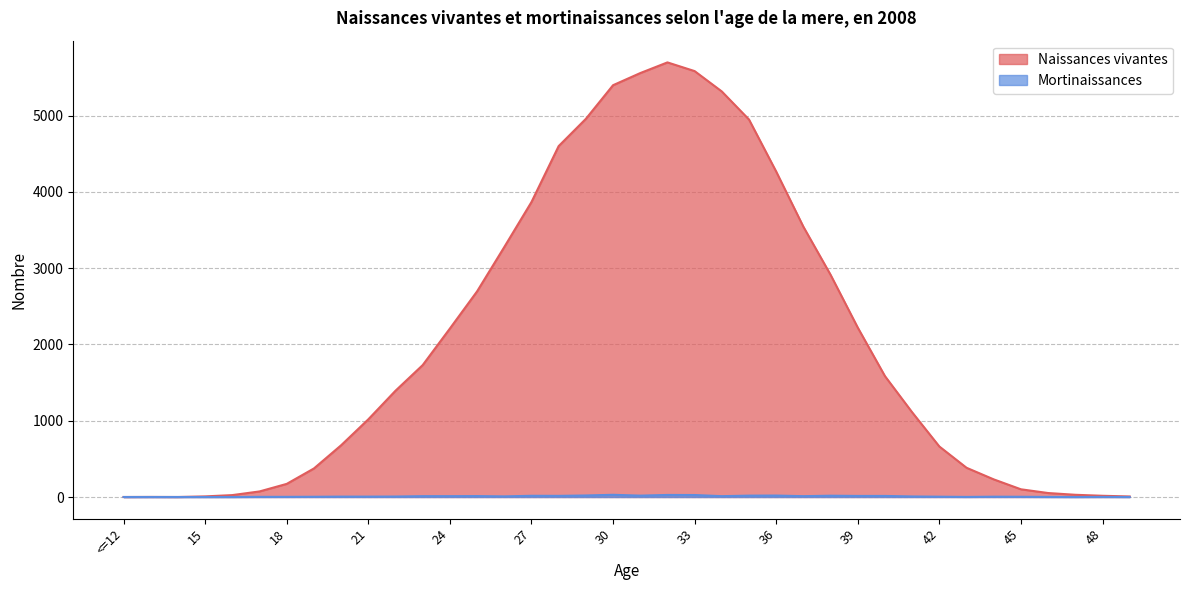

What is the label of the 32nd point from the right?

18